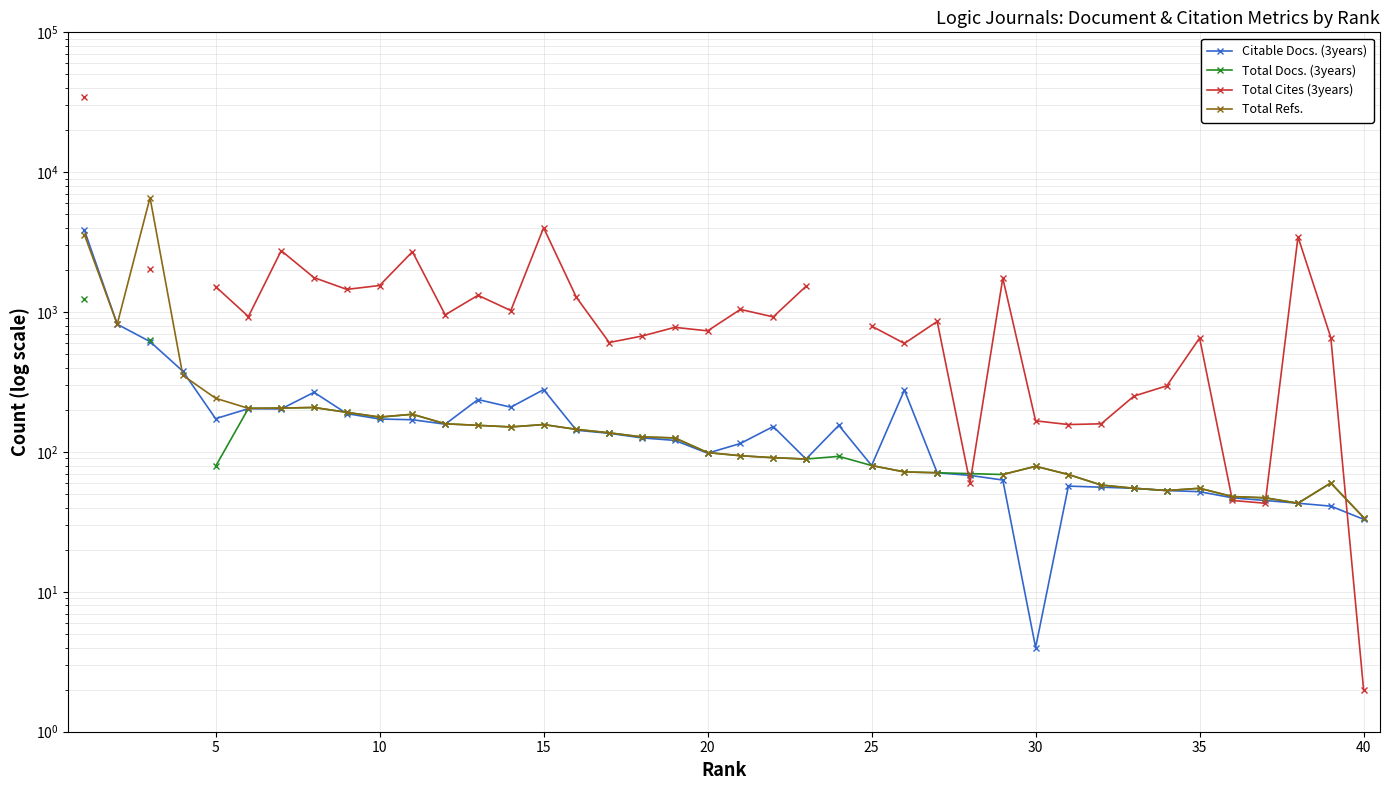

What is the difference between the second highest and minimum values in the Total Cites (3years) series?

3966.0